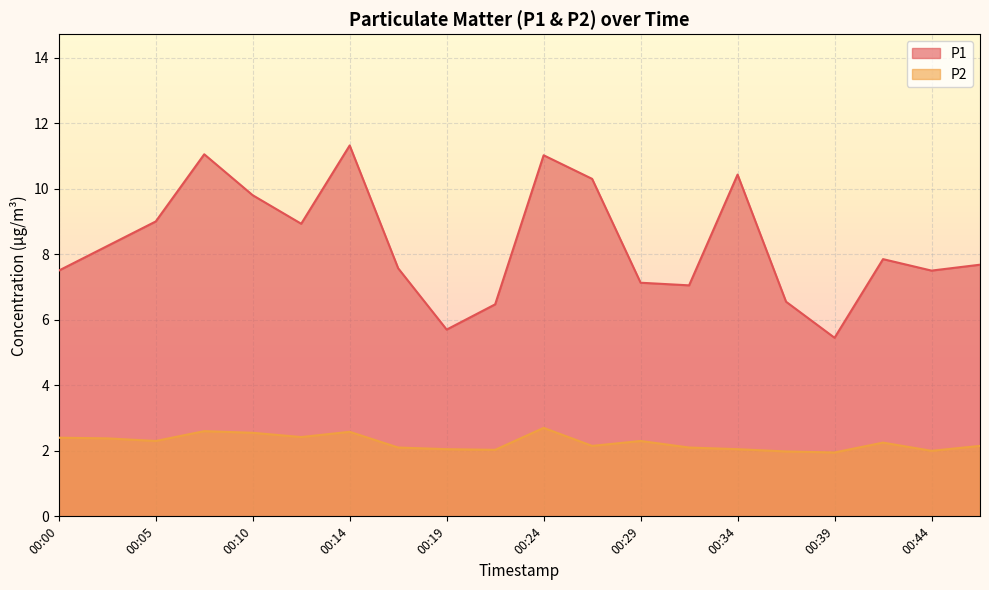

The P2 series shows 2.4 at 00:12. True or false?

True